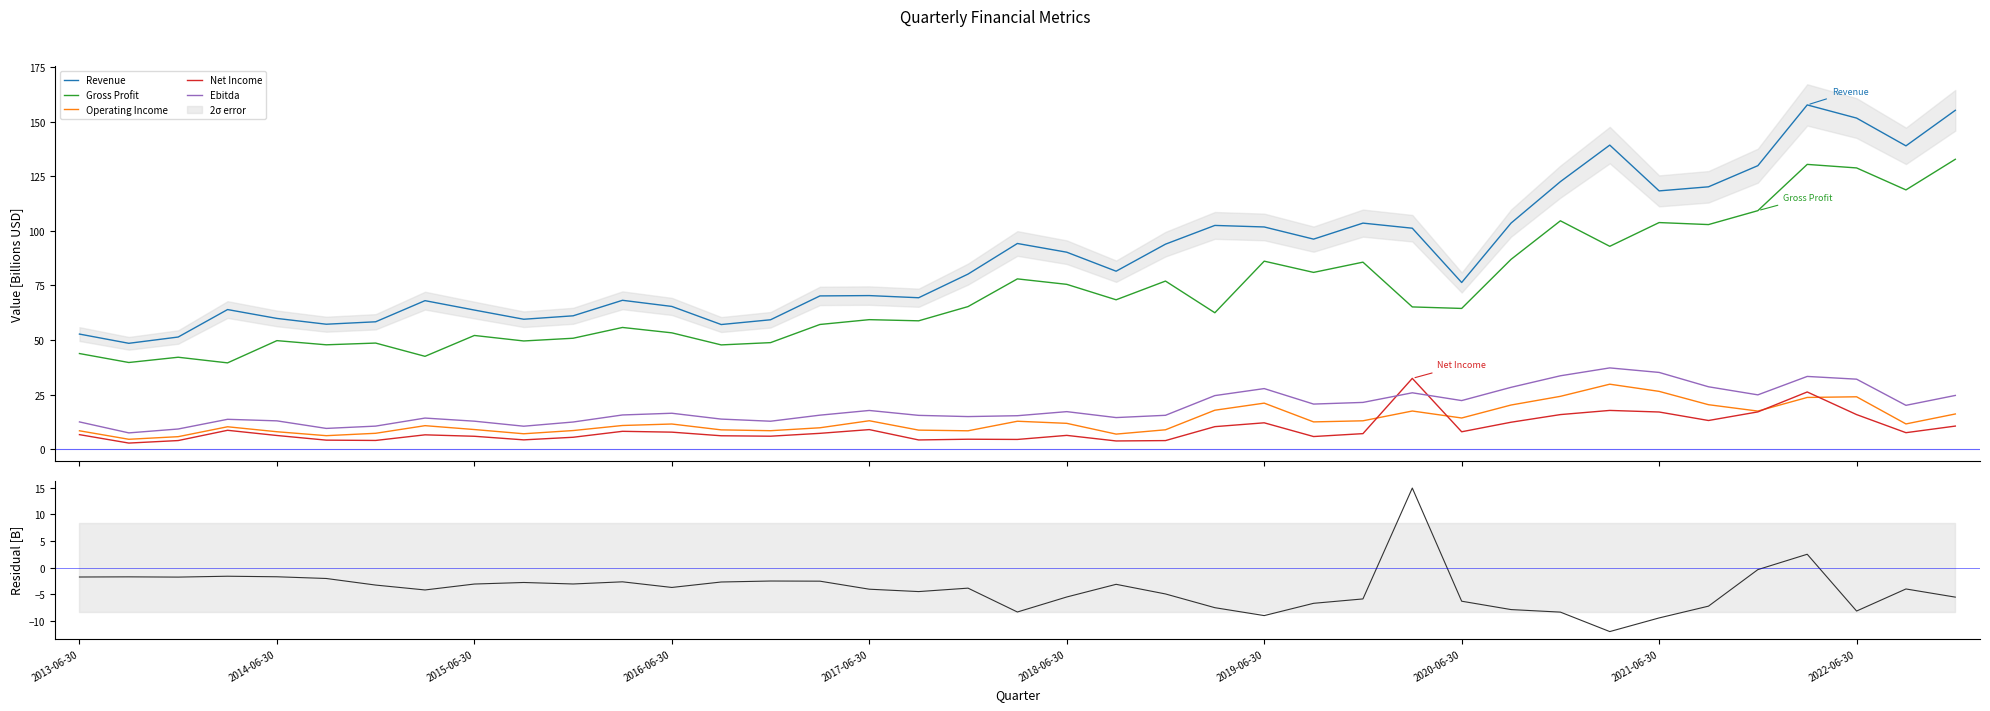

How many data points in Gross Profit are above 64?

20